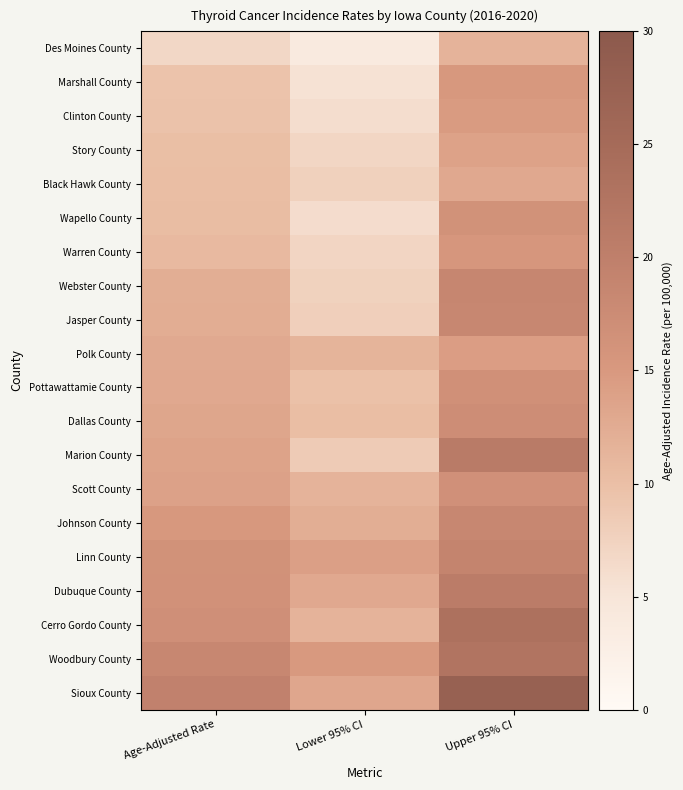

List the series in order of their peak value, lowest first.

Des Moines County, Black Hawk County, Story County, Polk County, Clinton County, Marshall County, Warren County, Wapello County, Scott County, Pottawattamie County, Dallas County, Johnson County, Jasper County, Webster County, Linn County, Dubuque County, Marion County, Woodbury County, Cerro Gordo County, Sioux County